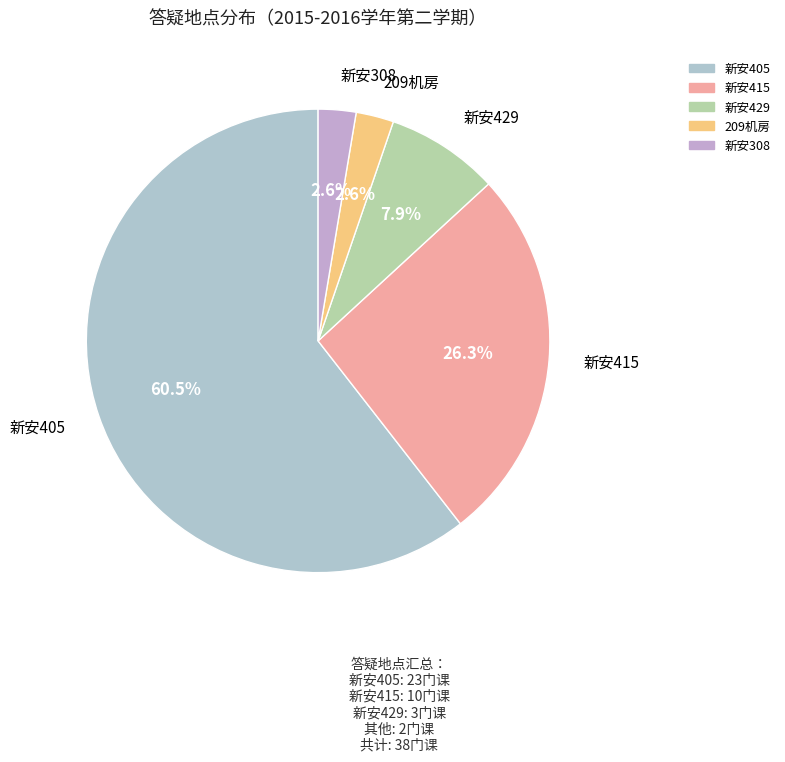

Does any single category account for the majority?

Yes